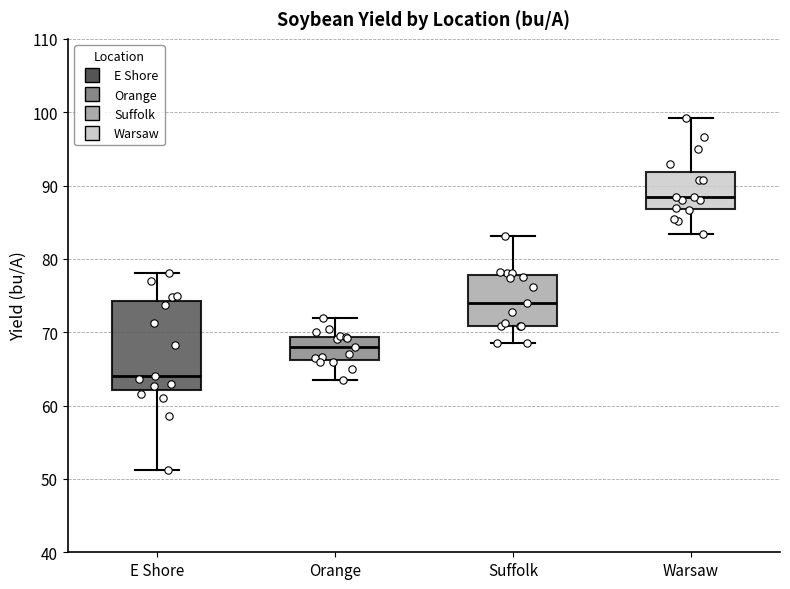

Reading left to right, read every box against the y-axis: the position of its median line, the range the box covers, and the ends of its whiskers. The values are not printed on the chart, so give them approximately, as read against the axis.

E Shore: median 64, box 62 to 74, whiskers 51 to 78
Orange: median 68, box 66 to 69, whiskers 64 to 72
Suffolk: median 74, box 71 to 78, whiskers 69 to 83
Warsaw: median 89, box 87 to 92, whiskers 83 to 99